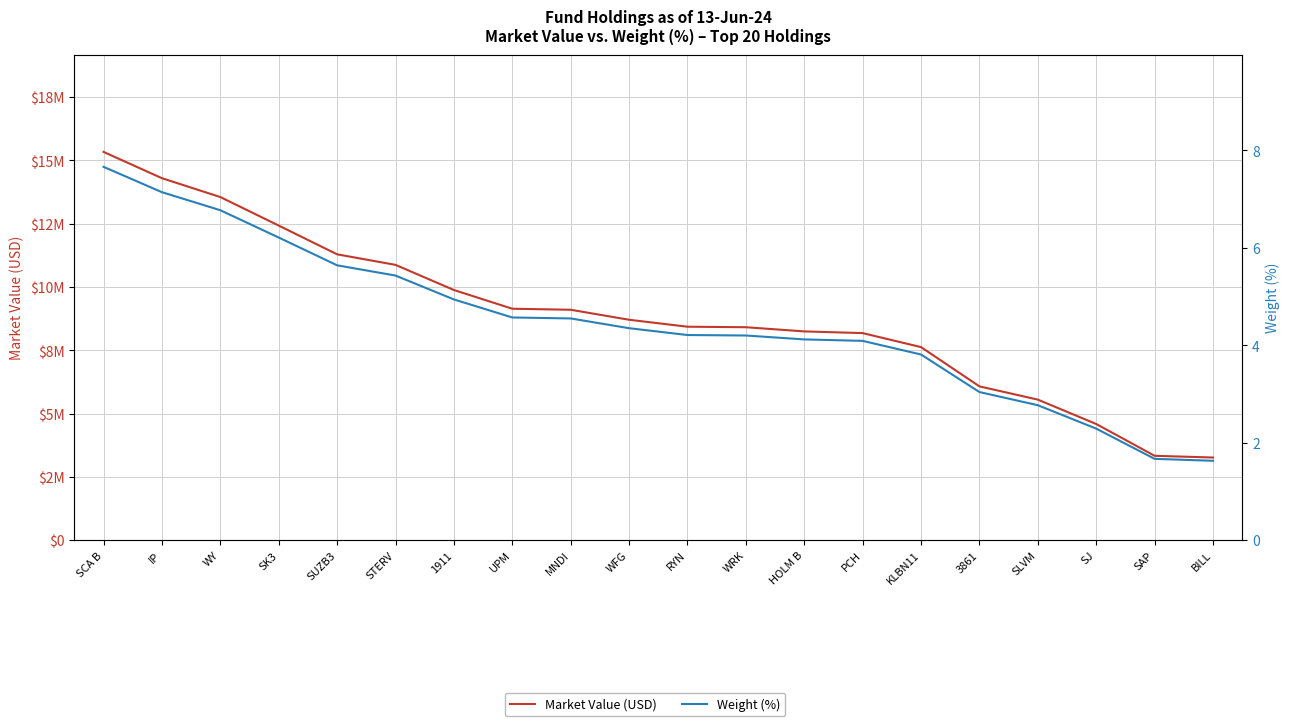

True or false: Market Value (USD) and Weight (%) intersect in this chart.

False